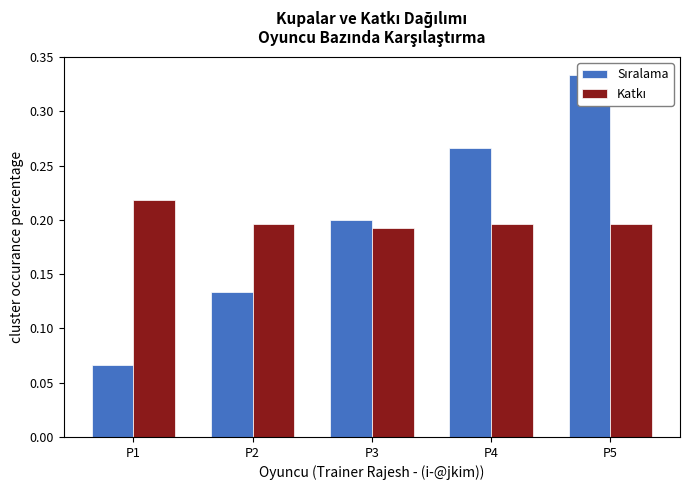

Reading left to right, transcribe all the data shown in this chart.

Sıralama: 0.1	0.1	0.2	0.3	0.3
Katkı: 0.2	0.2	0.2	0.2	0.2